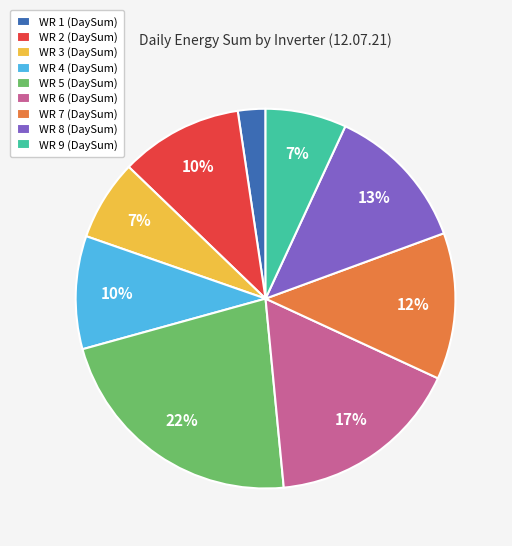

To the nearest percent, what portion does WR 1 (DaySum) represent?

2%